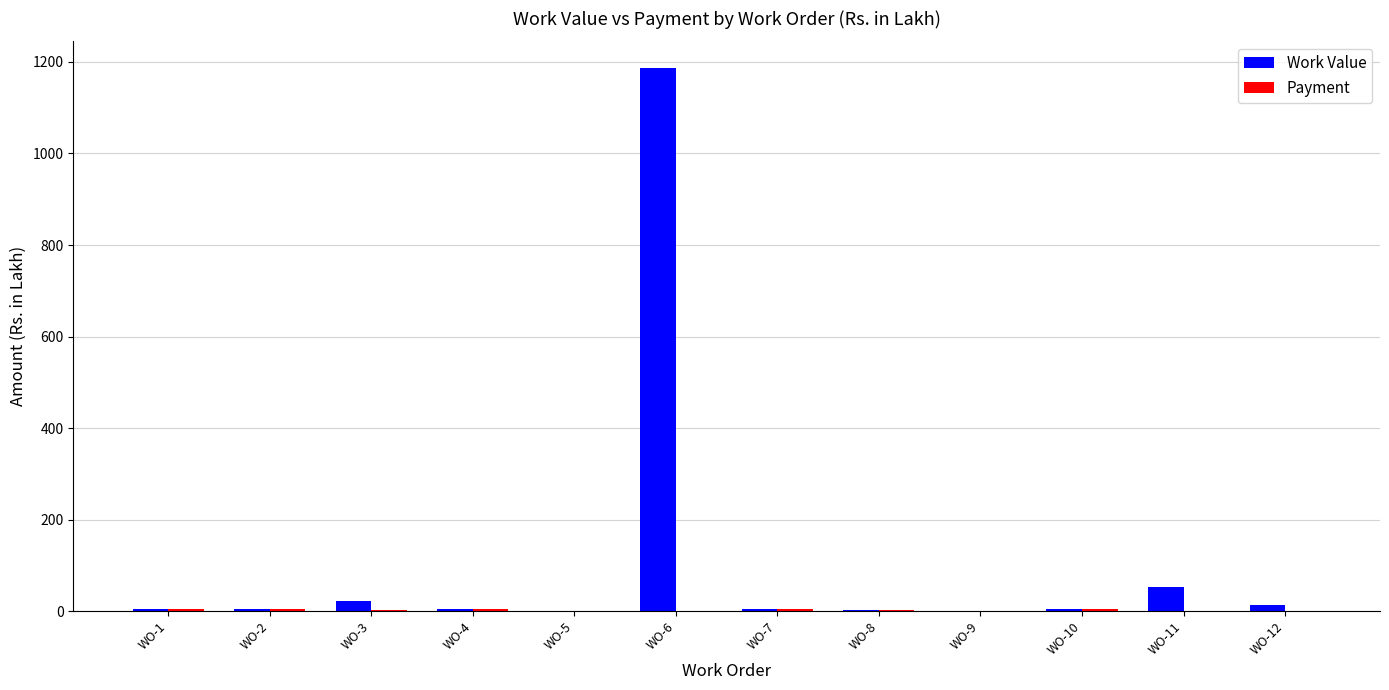

What is the sum of all Work Value values?

1301.8